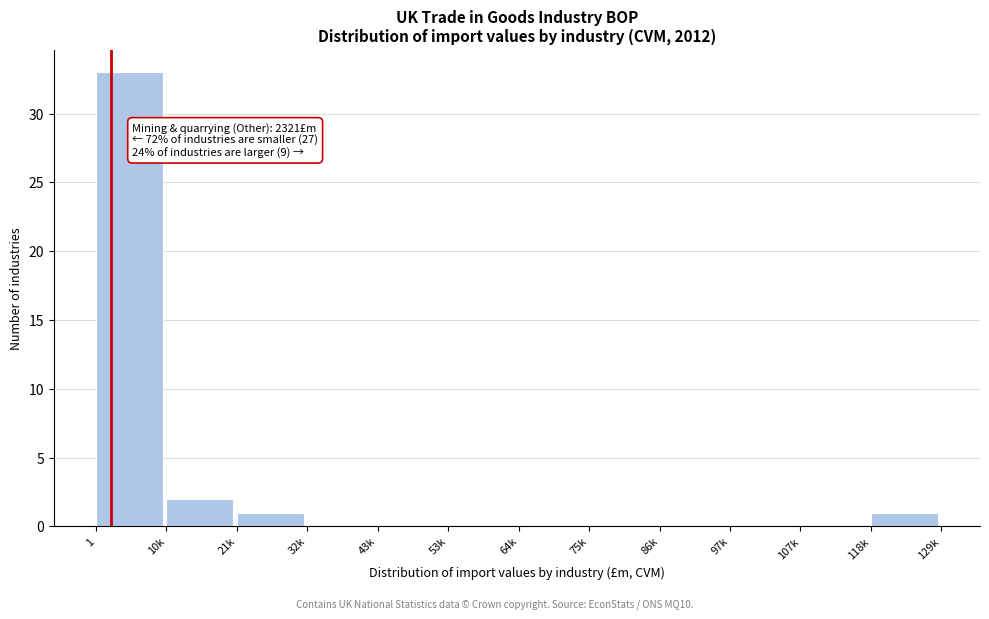

Reading right to left, what are all the values shown in this chart?

118k=1	107k=0	97k=0	86k=0	75k=0	64k=0	53k=0	43k=0	32k=0	21k=1	10k=2	1=33